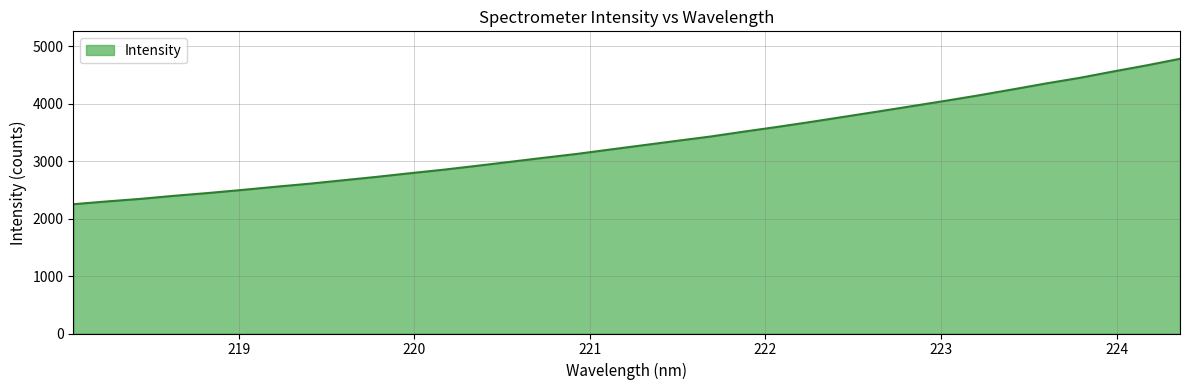

What is the smallest value displayed?

2249.0